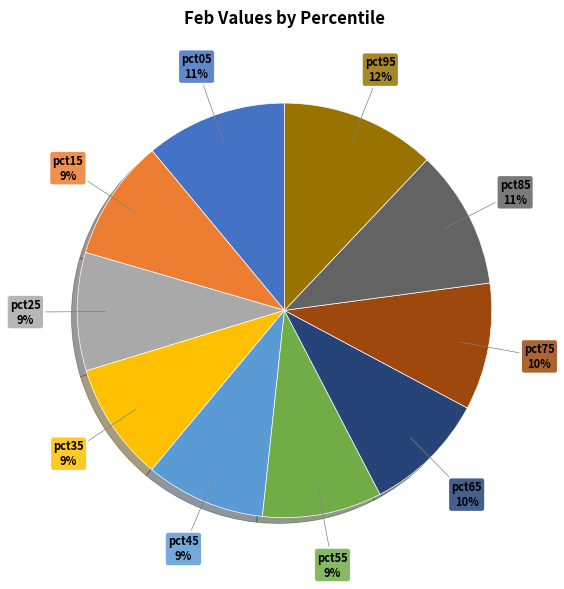

Is it true that pct15 is 9% of the pie?

True